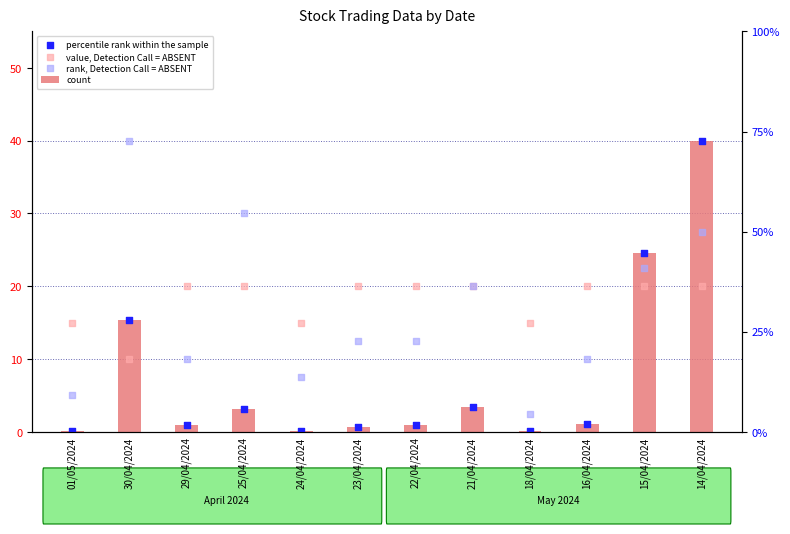

Which series reaches the minimum Y coordinate?

count